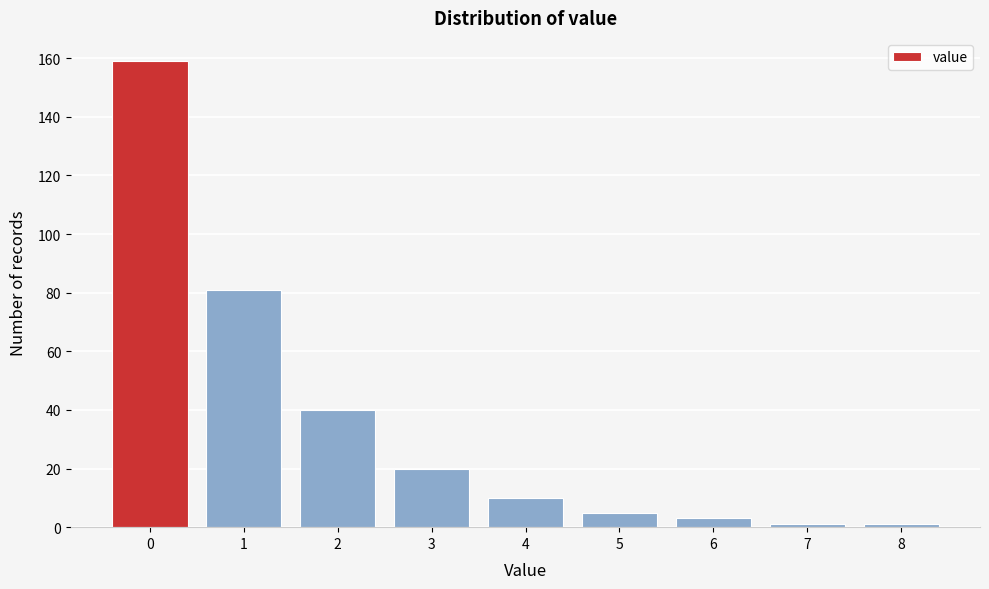

Over which range of the x-axis is the bar tallest?

-0.5 to 0.5